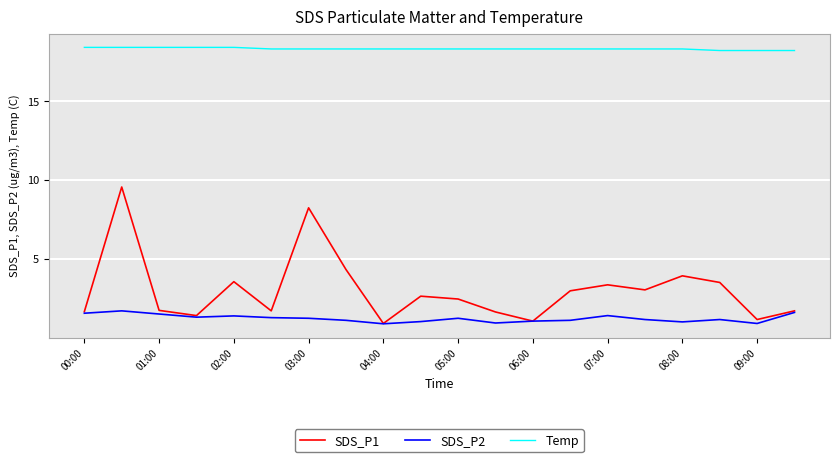

True or false: Temp and SDS_P1 intersect in this chart.

False